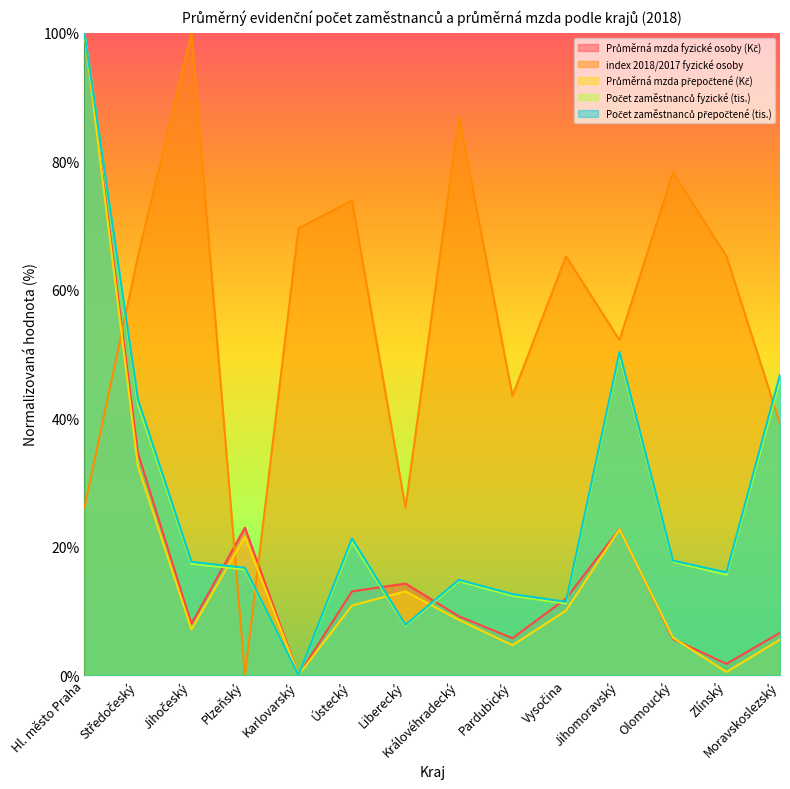

True or false: Počet zaměstnanců fyzické (tis.) and Průměrná mzda přepočtené (Kč) intersect in this chart.

True